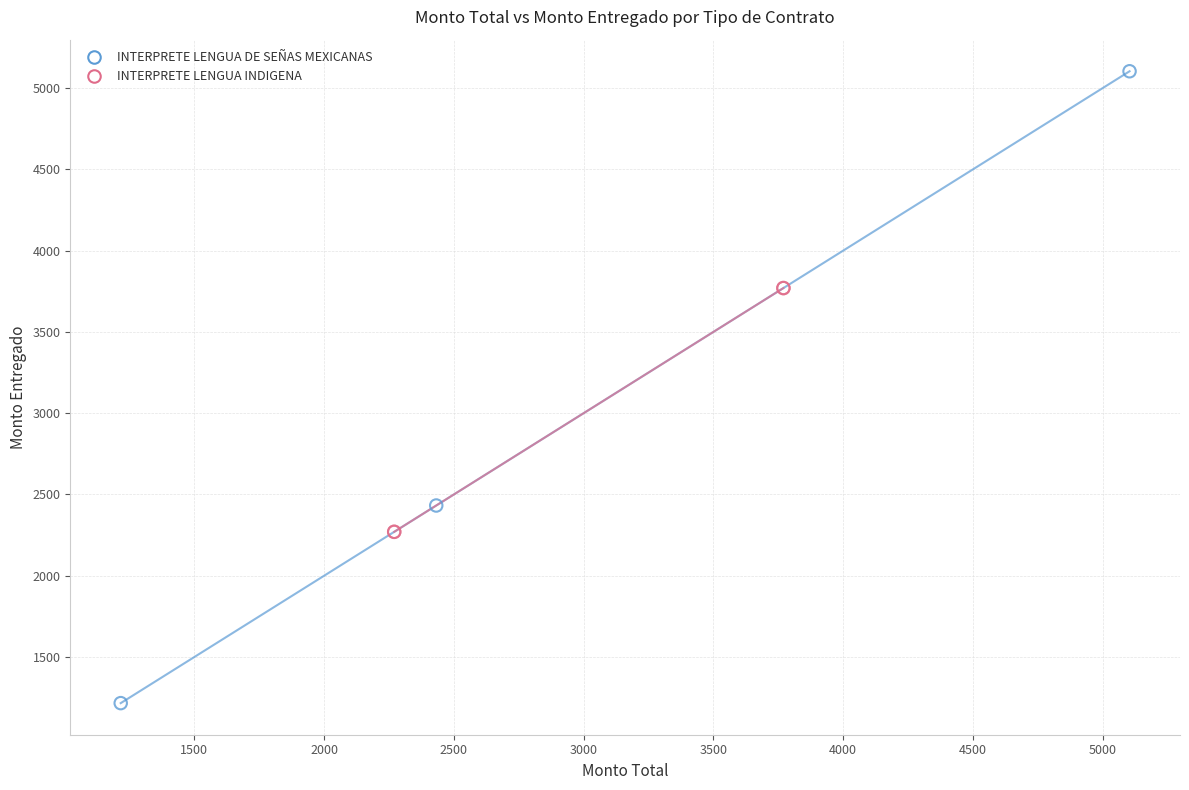

Which series has the widest spread of Y values?

INTERPRETE LENGUA DE SEÑAS MEXICANAS